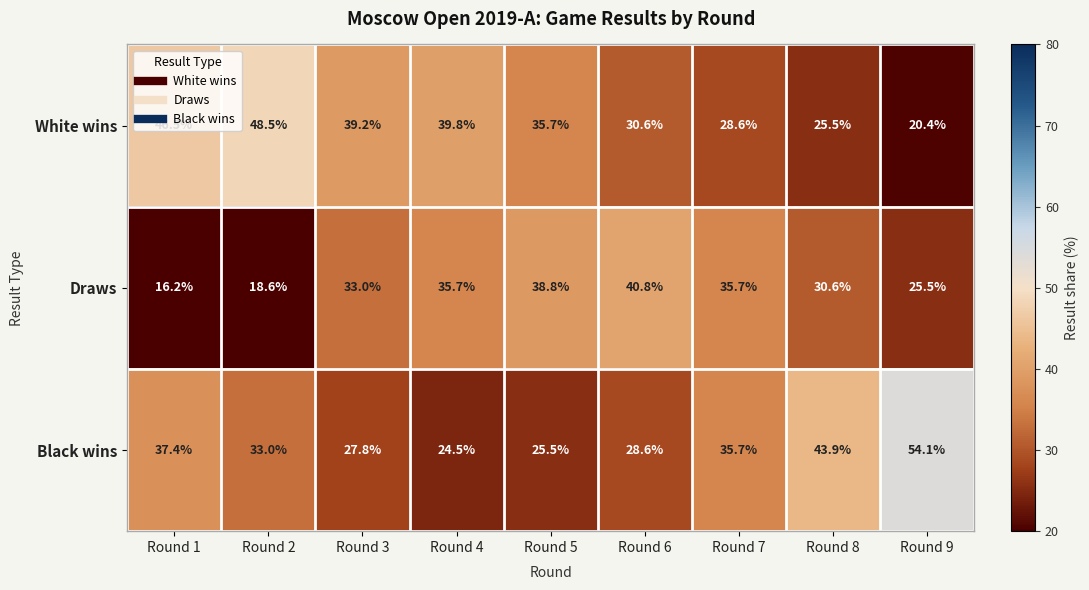

What is the minimum value for Black wins?

24.5